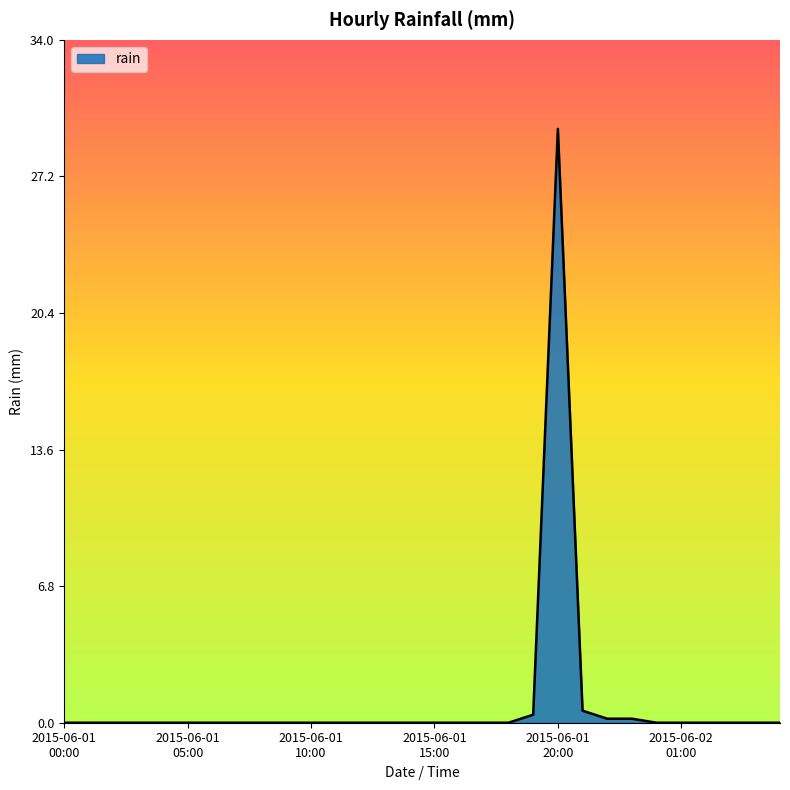

What is the greatest value displayed?

29.6